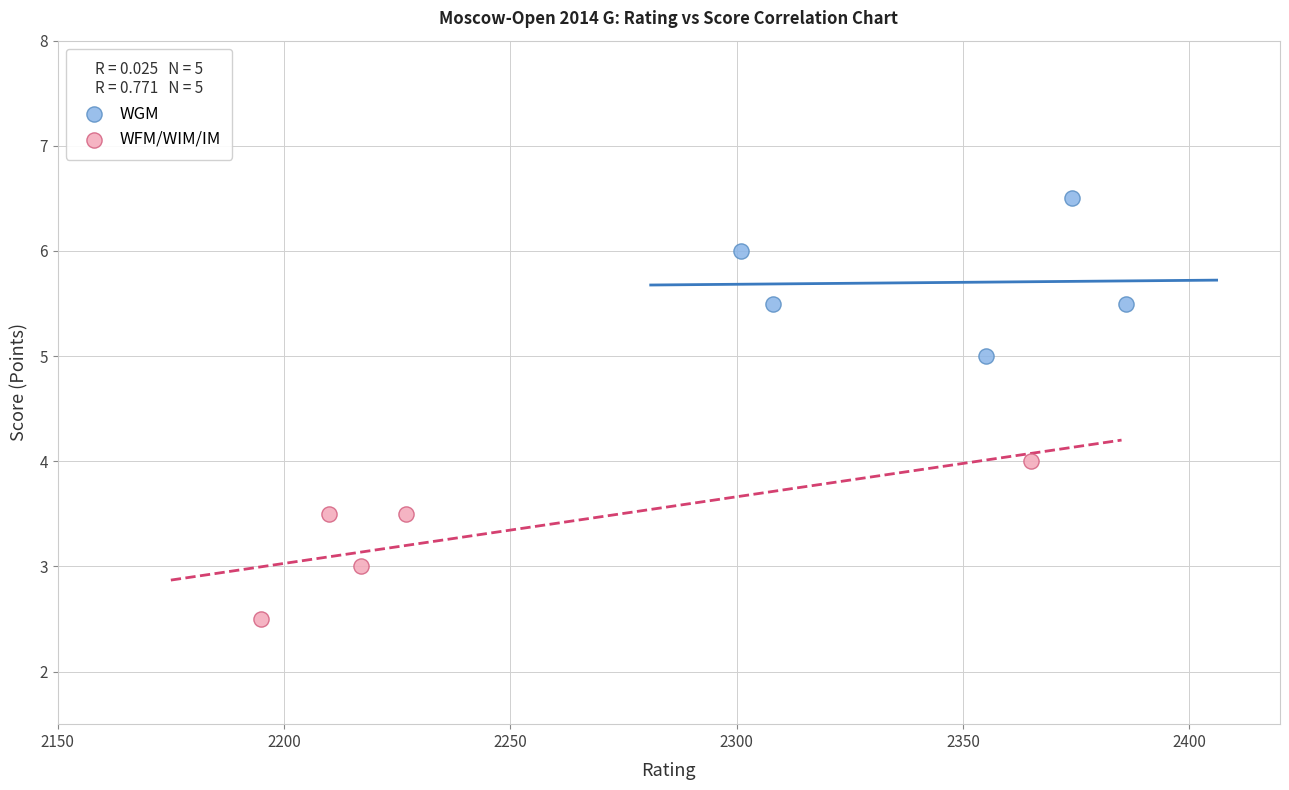

Which series contains the highest Y value?

WGM